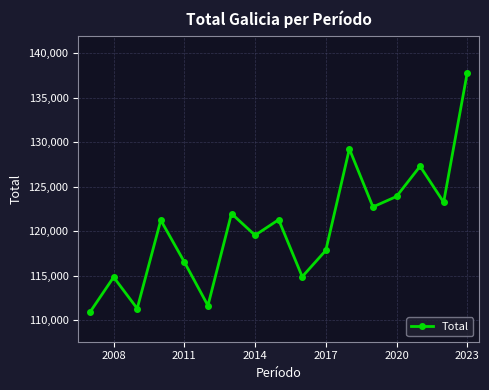

What is the minimum value shown in the chart?

110941